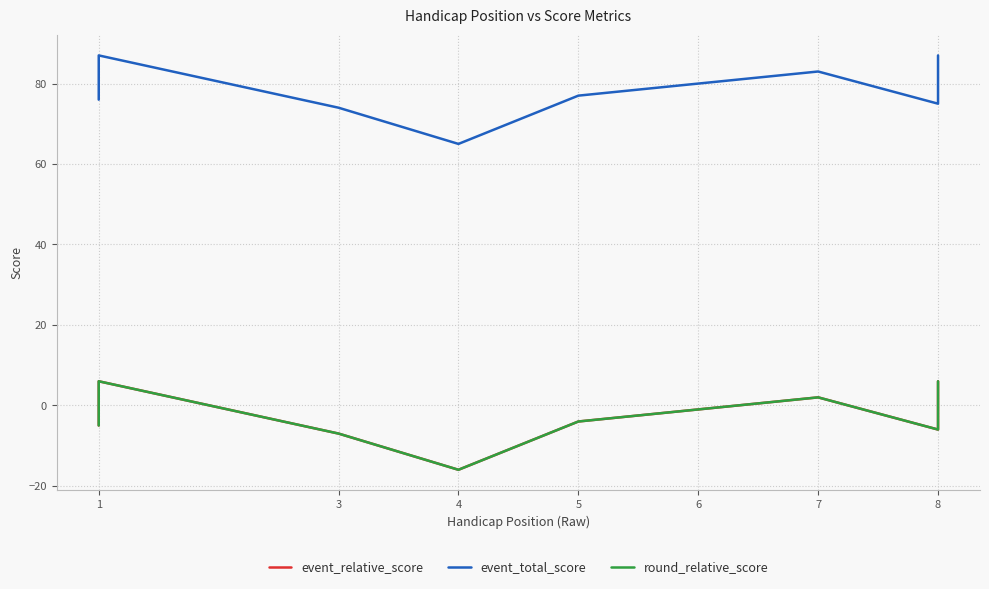

True or false: event_total_score and round_relative_score intersect in this chart.

False